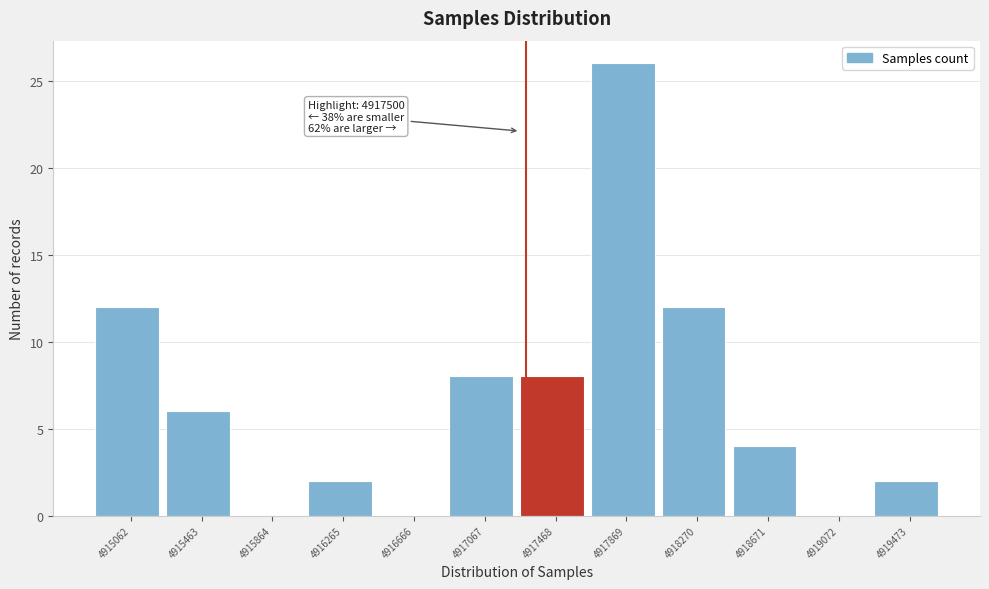

Reading left to right, transcribe all the data shown in this chart.

4915062=12	4915463=6	4915864=0	4916265=2	4916666=0	4917067=8	4917468=8	4917869=26	4918270=12	4918671=4	4919072=0	4919473=2